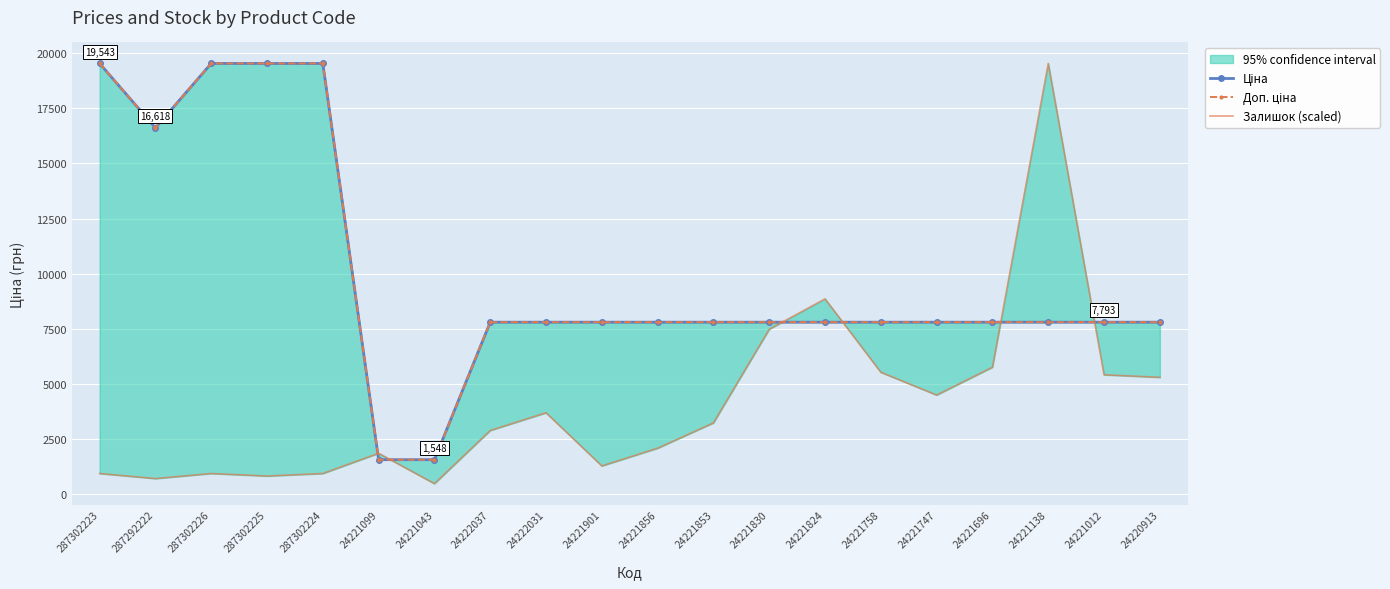

At how many categories does at least one series exceed 14581?

6